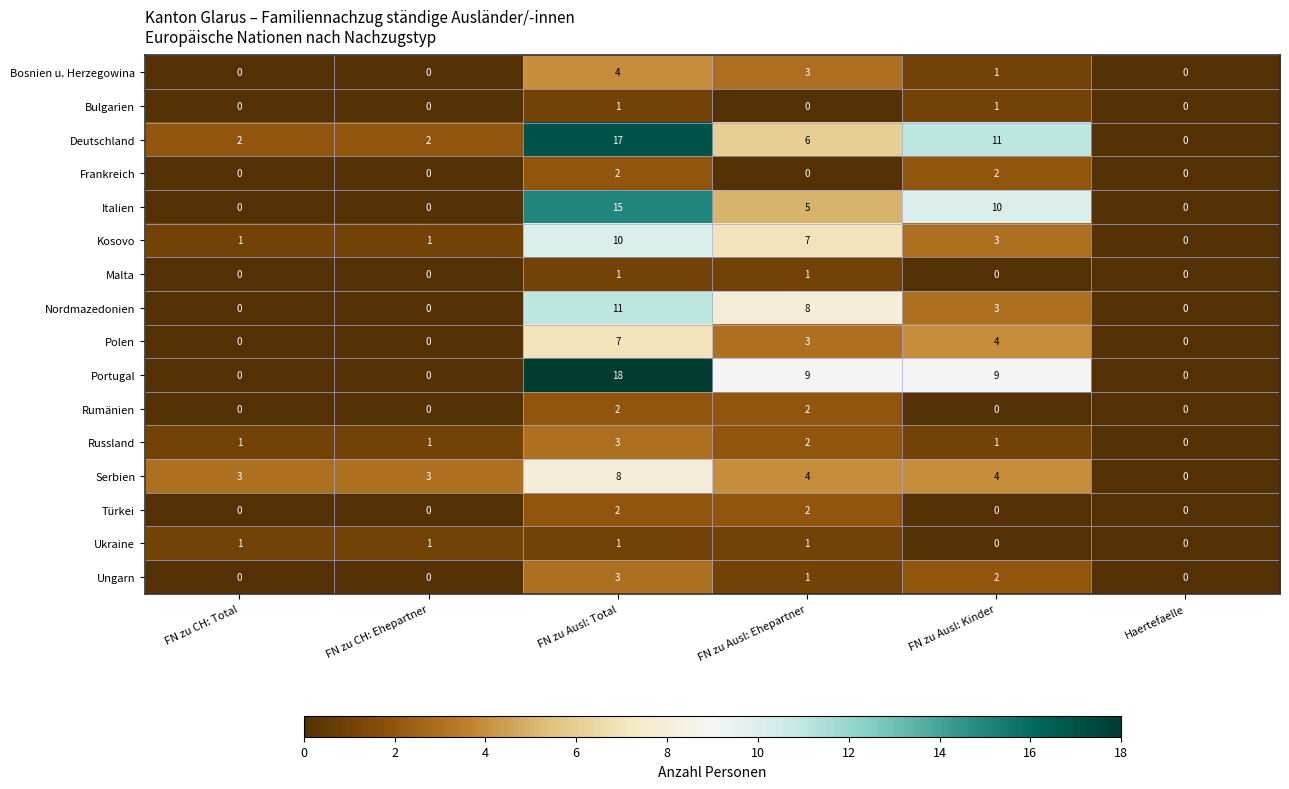

Where does the Serbien series first go above 4?

FN zu Ausl: Total